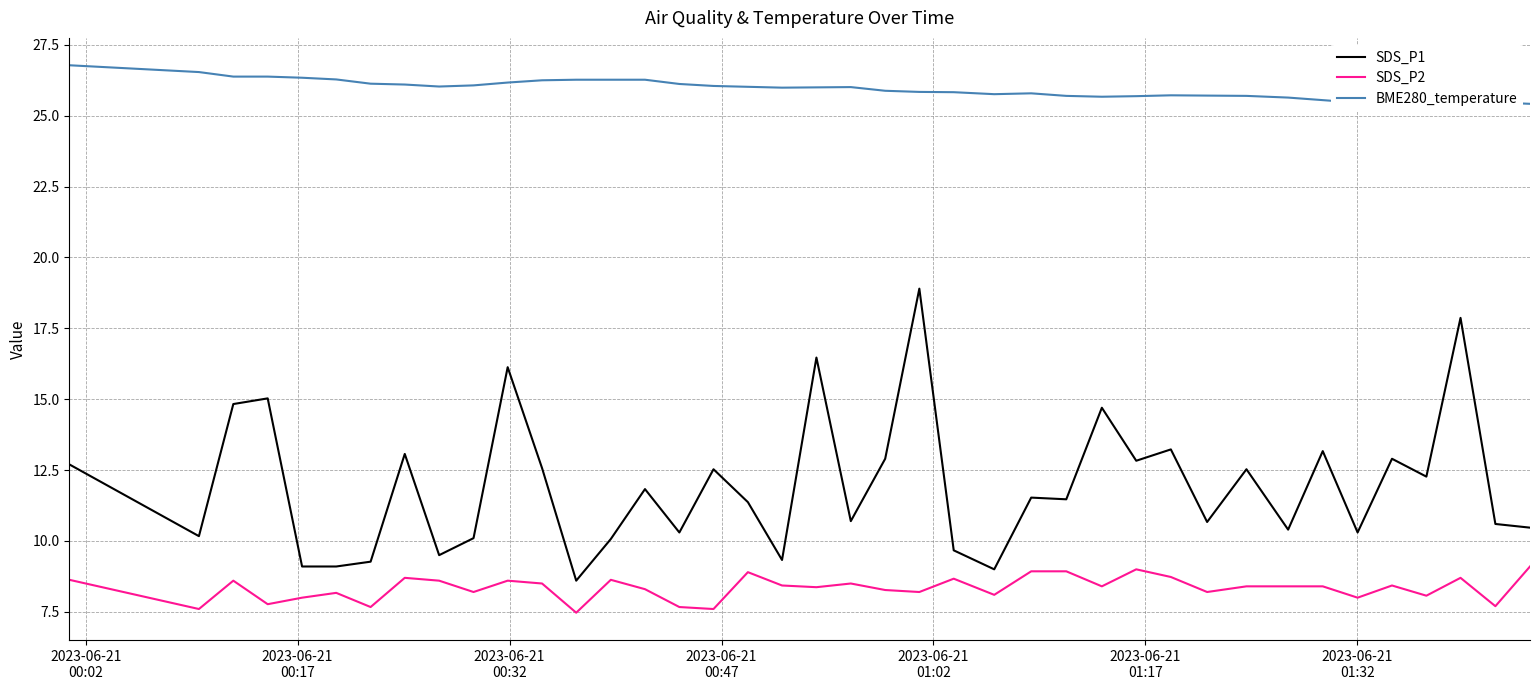

Which series has the largest range (max minus min)?

SDS_P1